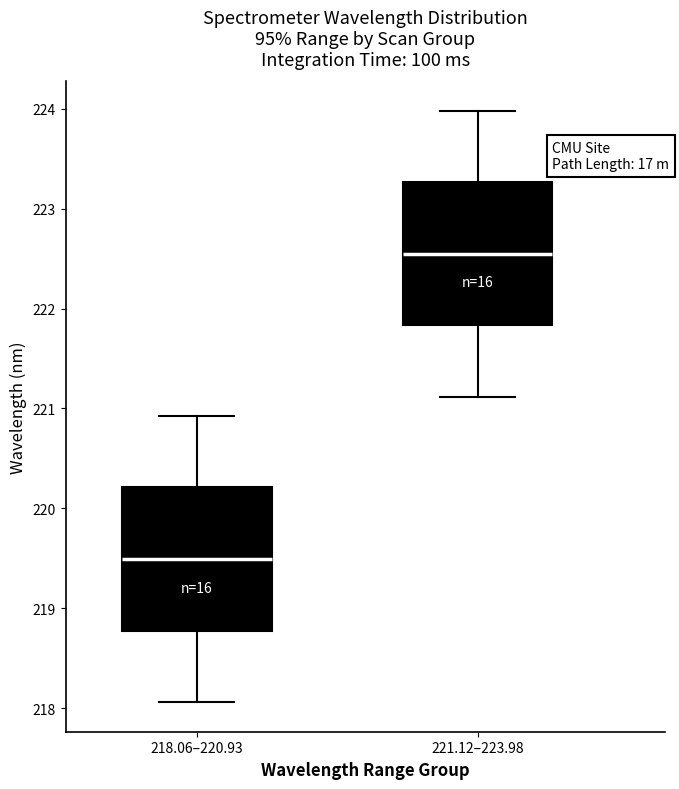

Reading left to right, read every box against the y-axis: the position of its median line, the range the box covers, and the ends of its whiskers. The values are not printed on the chart, so give them approximately, as read against the axis.

218.06–220.93: median 219.5, box 218.8 to 220.2, whiskers 218.1 to 220.9
221.12–223.98: median 222.5, box 221.8 to 223.3, whiskers 221.1 to 224.0